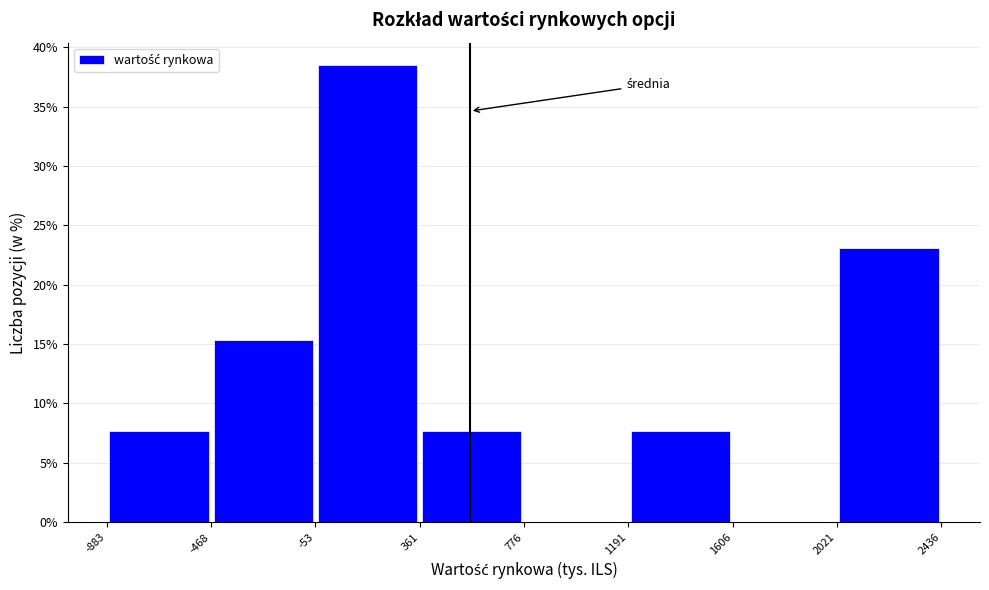

Over which range of the x-axis is the bar tallest?

-53 to 361